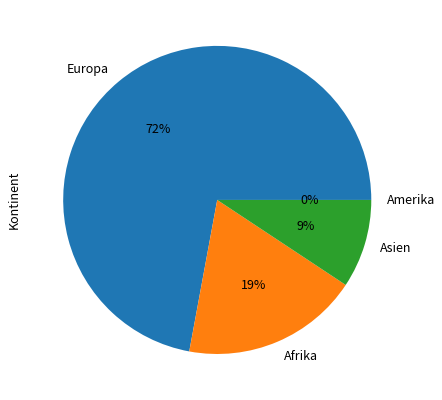

Which has a higher value, Europa or Asien?

Europa